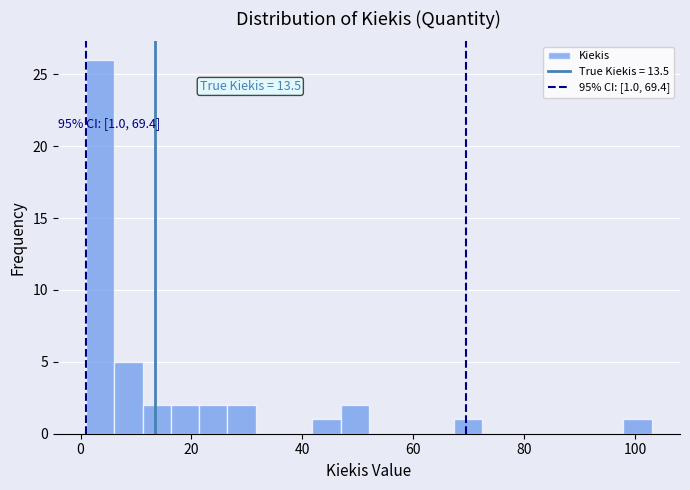

Around what value on the x-axis is the tallest bar? Give the approximate position of its centre, as read against the axis.

4